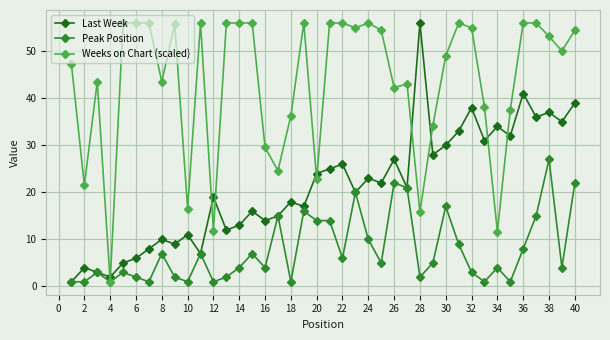

Which series has the largest total across all categories?

Weeks on Chart (scaled)